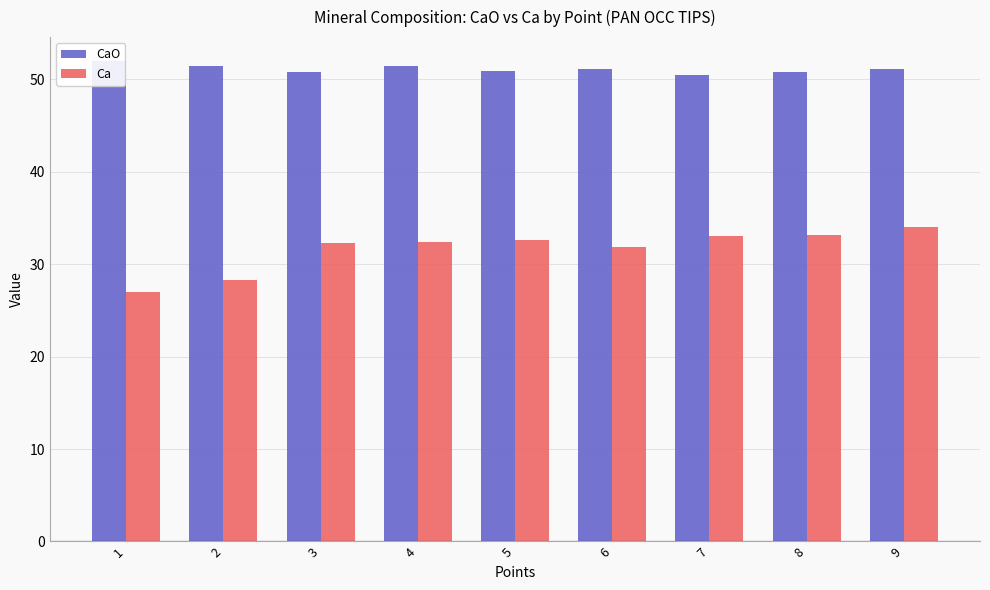

At how many categories does at least one series exceed 36?

9